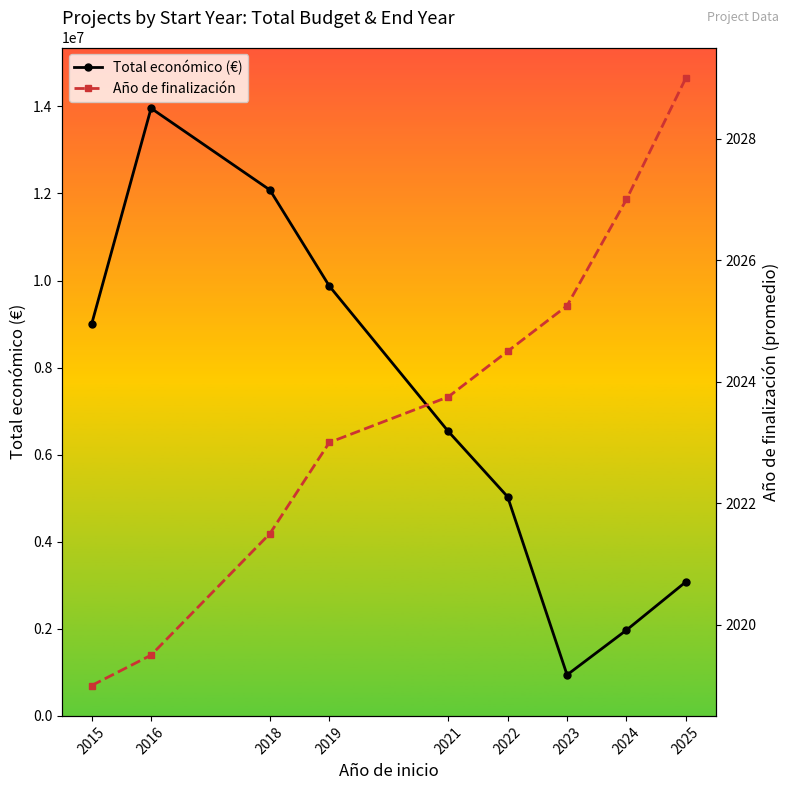

True or false: Año de finalización and Total económico (€) cross at least once.

False